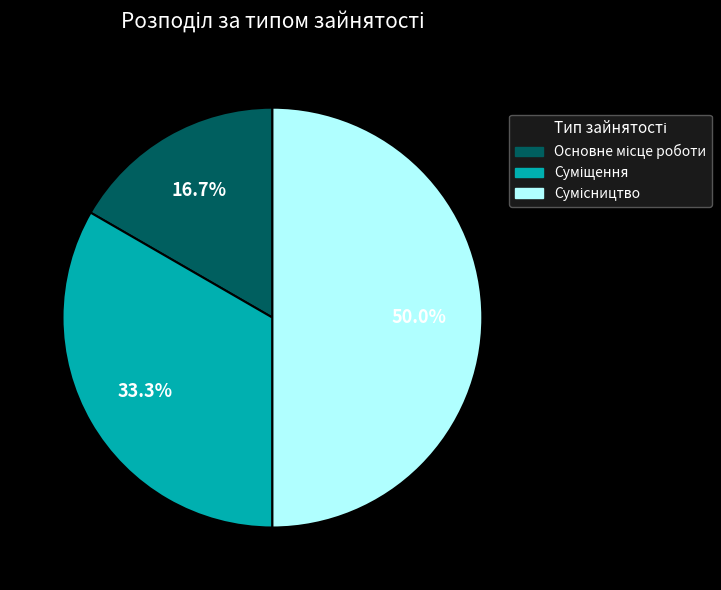

Which slice is the smallest?

Основне місце роботи